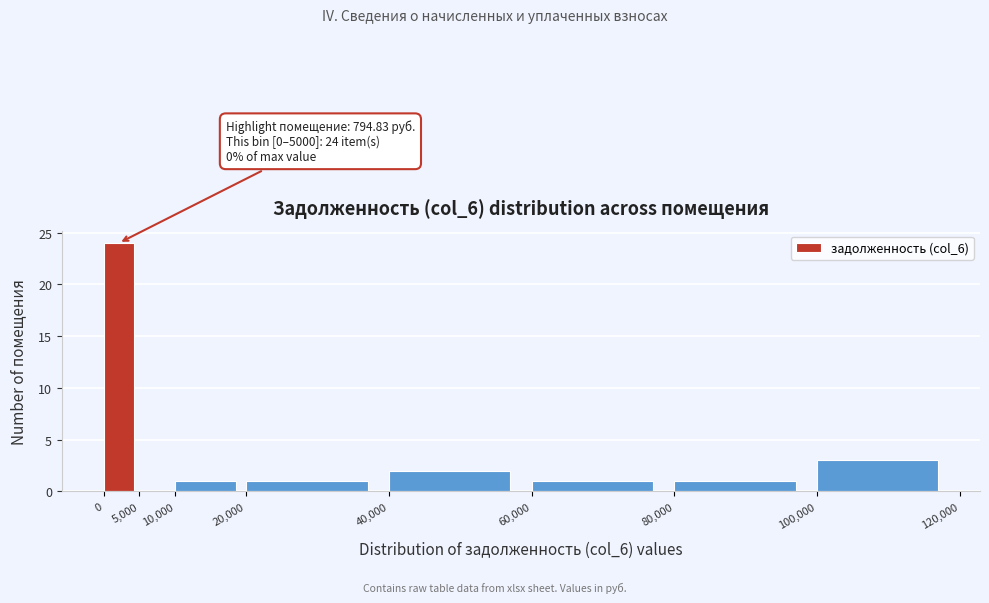

Which range on the x-axis has the tallest bar?

0 to 5,000